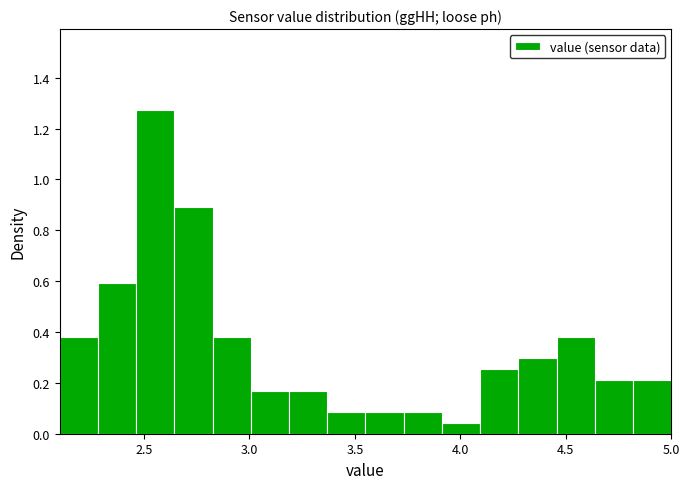

Around what value on the x-axis is the tallest bar? Give the approximate position of its centre, as read against the axis.

2.55